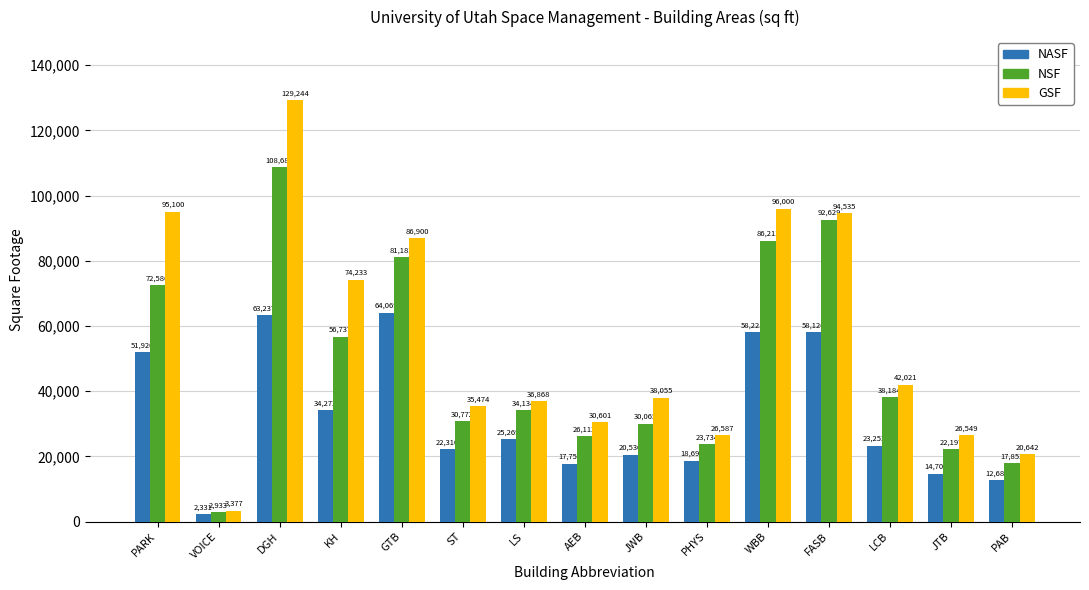

Rank the series at AEB from lowest to highest value.

NASF, NSF, GSF